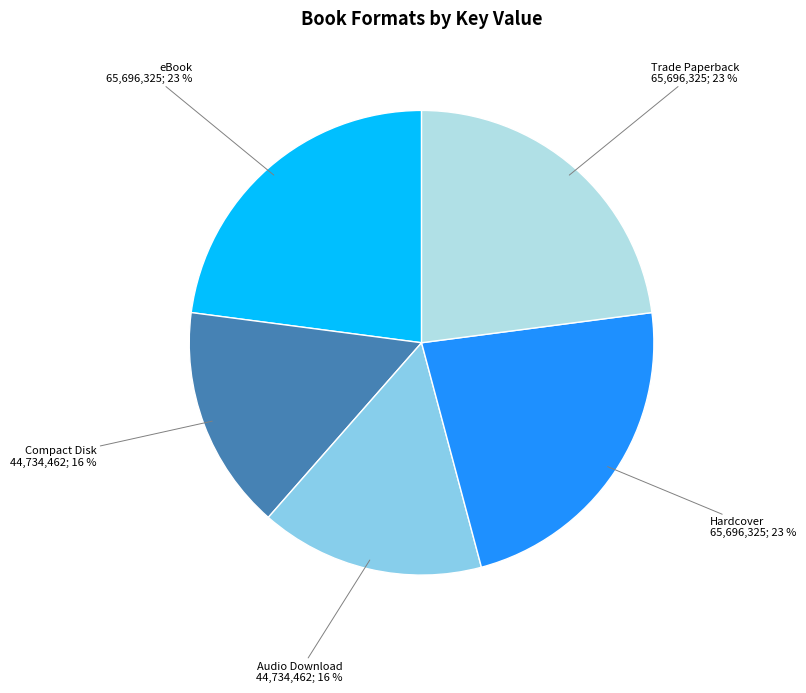

Is there a majority slice in this chart?

No